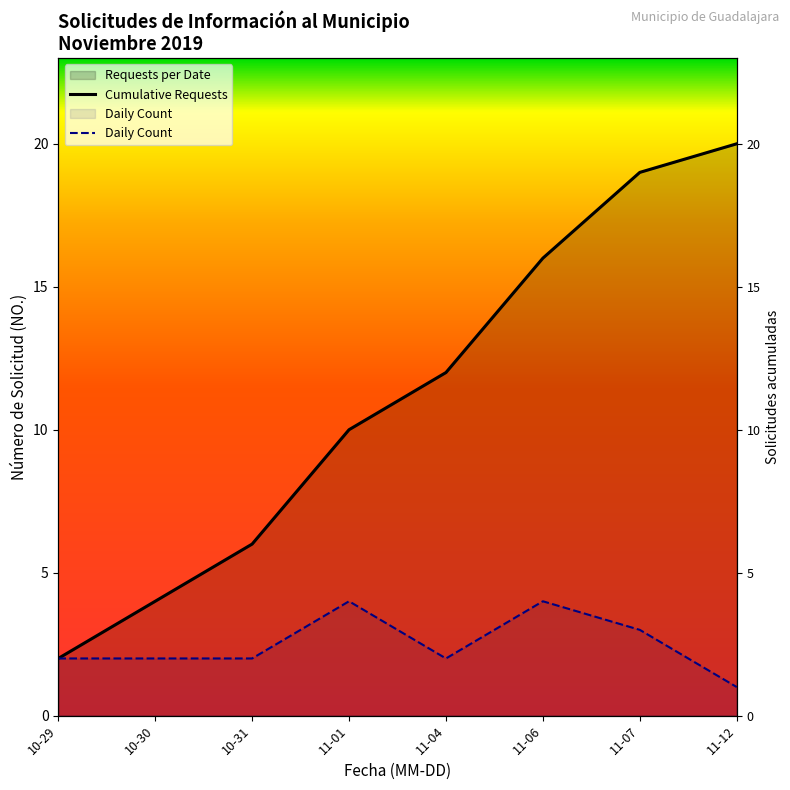

What is the label of the 5th point from the left?

11-04